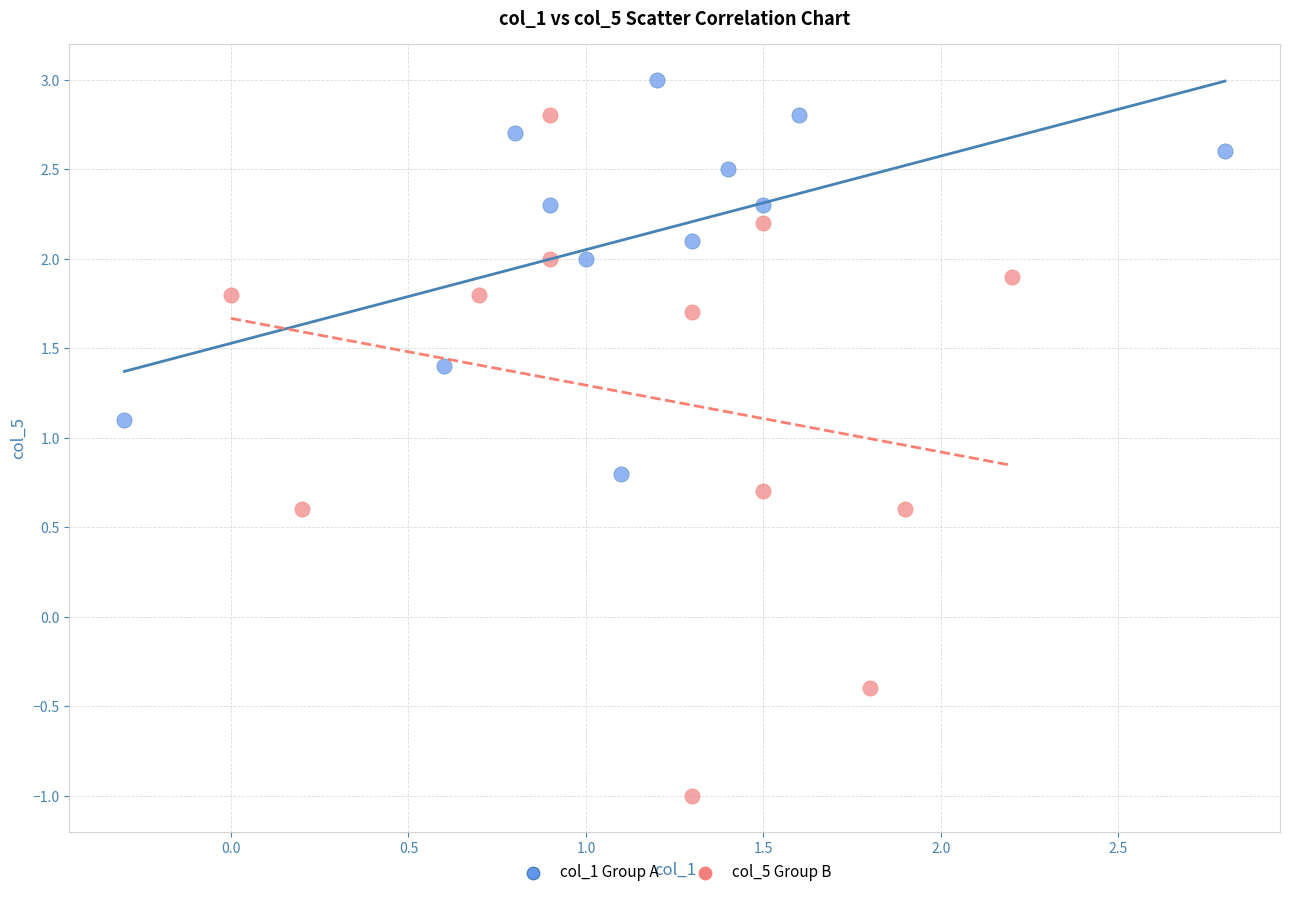

Which series reaches the maximum Y coordinate?

col_1 Group A